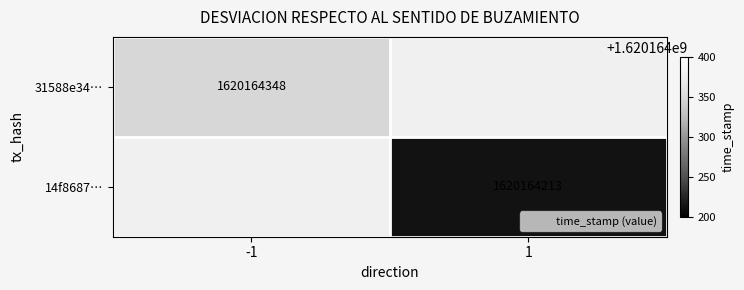

What is the maximum value for 14f8687034752215ce0485c377a7e4eeff73b83?

1620164213